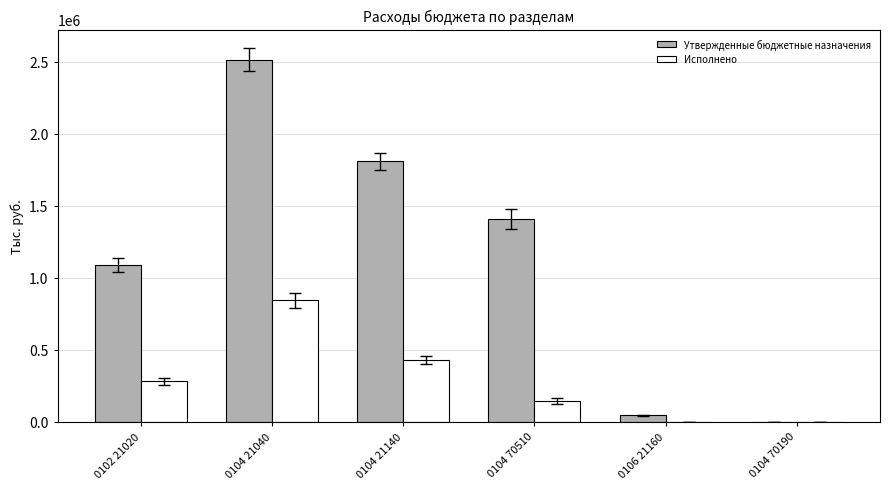

Are the bars grouped side by side (vs. stacked)?

Yes